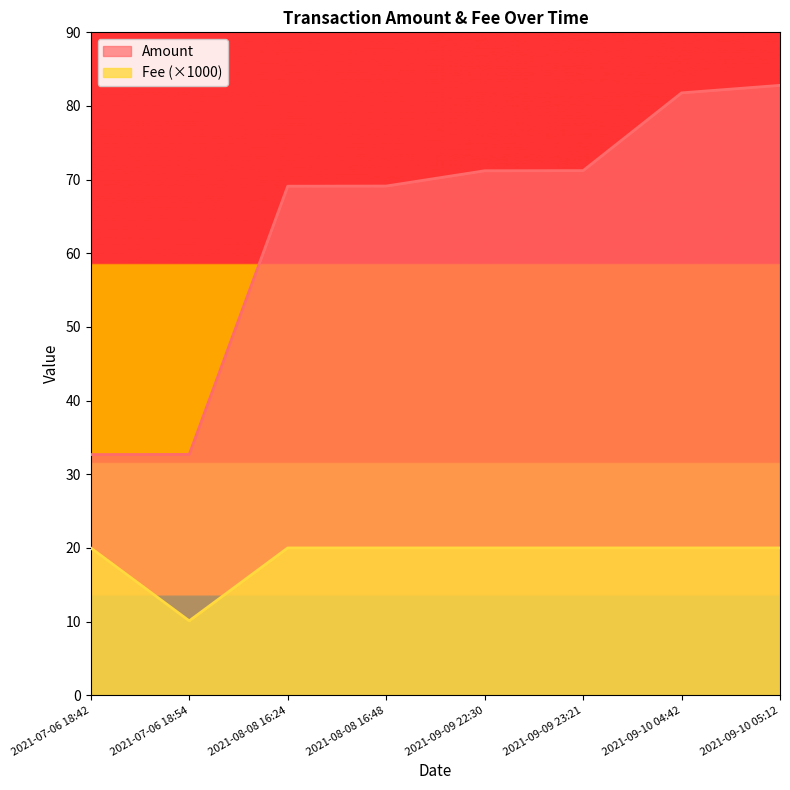

True or false: Fee and Amount cross at least once.

False